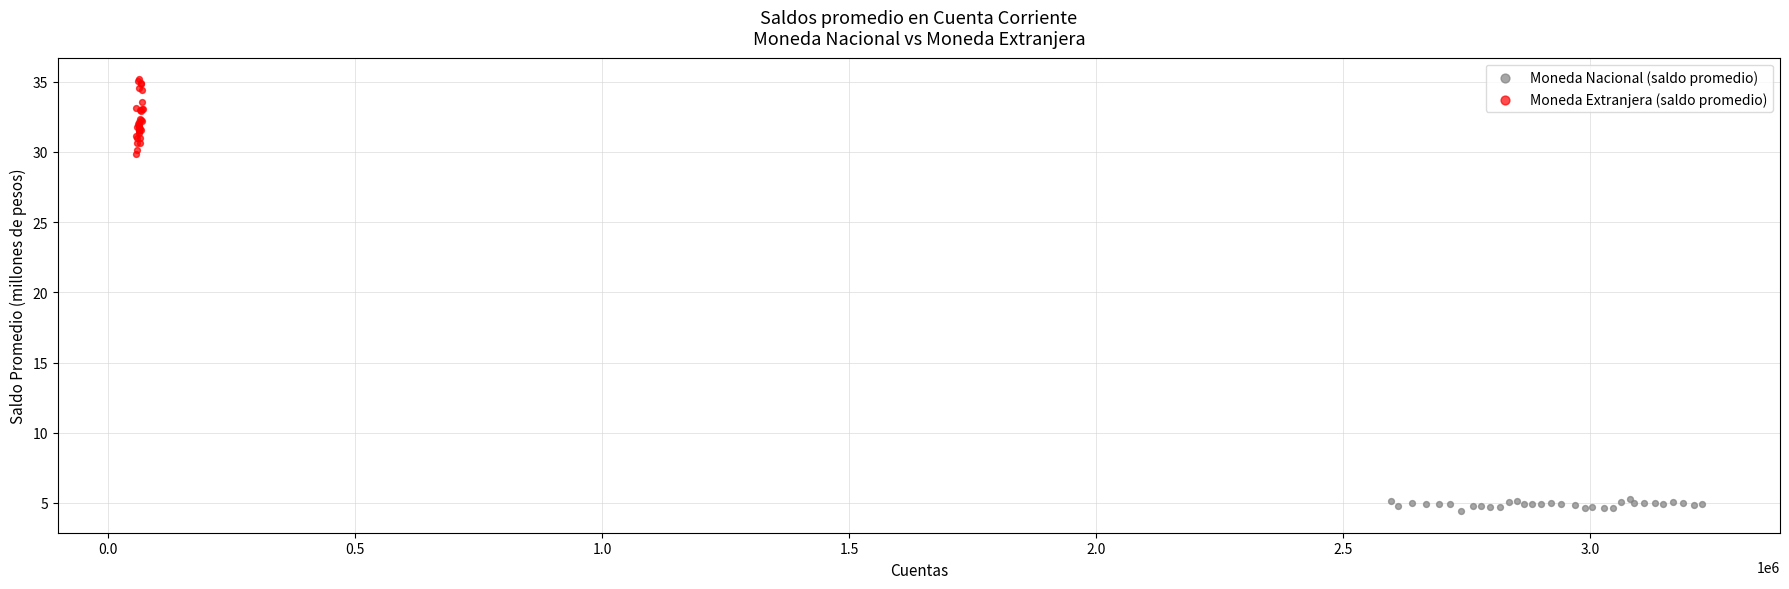

Which series reaches the maximum Y coordinate?

Moneda Extranjera (saldo promedio)